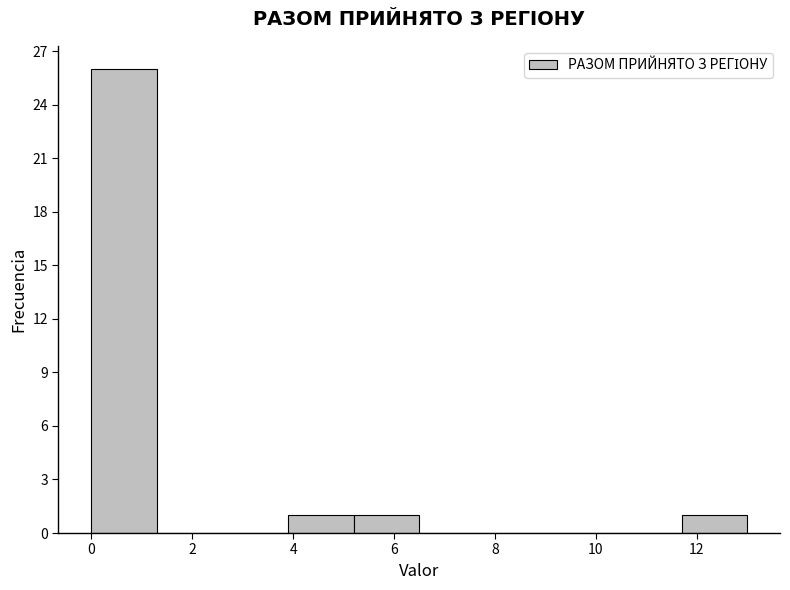

How tall is the bar that spans 3.9 to 5.2 on the x-axis? Neither the bar edges nor the heights are printed on the chart, so give them approximately, as read against the axes.

1